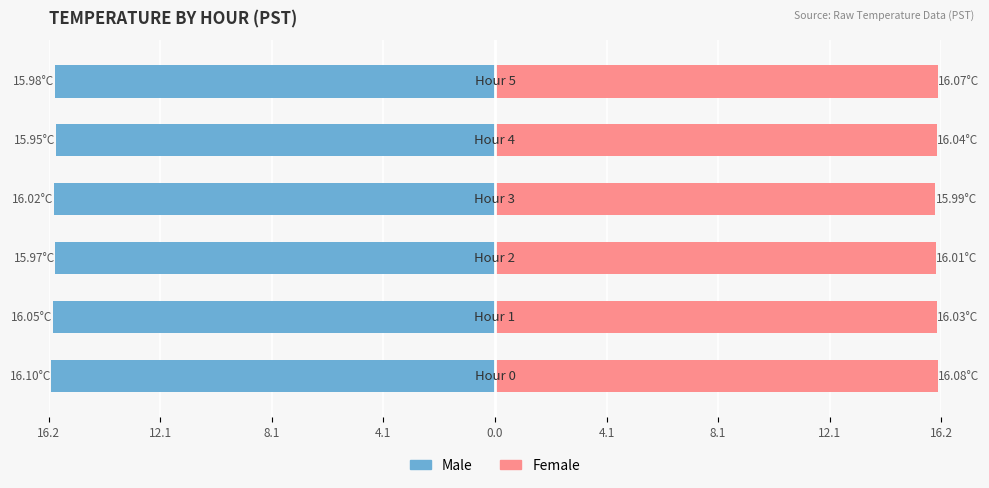

How many Female values are between 16 and 17?

5